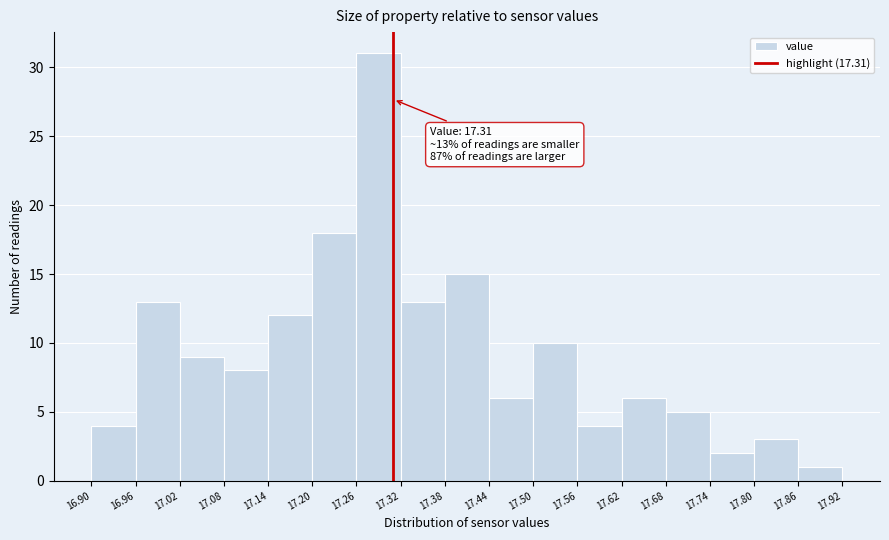

Which range on the x-axis has the tallest bar?

17.26 to 17.32